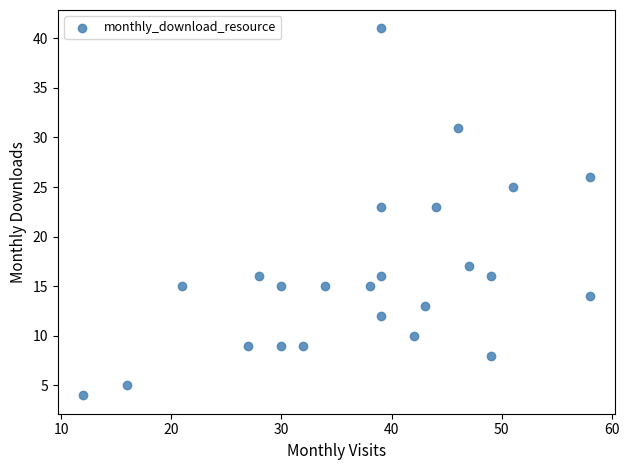

What is the range of Y values (max minus min)?

37